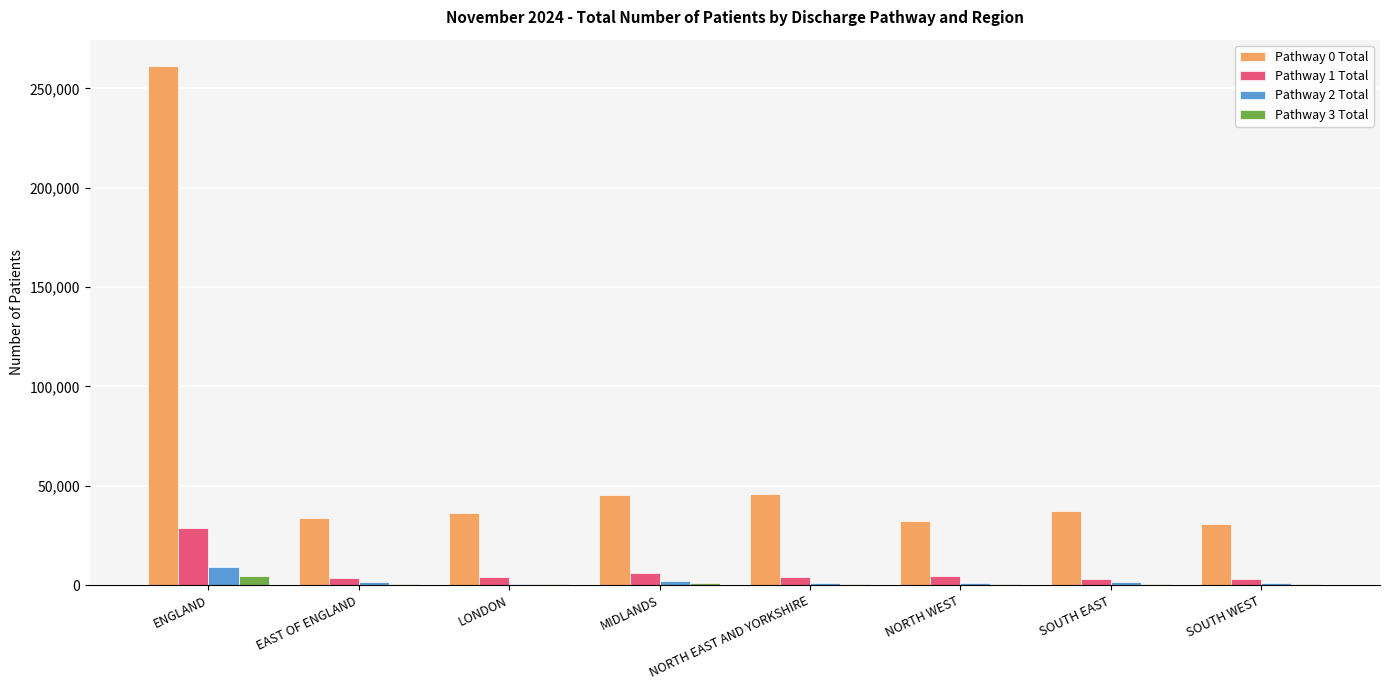

The Pathway 0 Total series shows 14952 at SOUTH WEST. True or false?

False